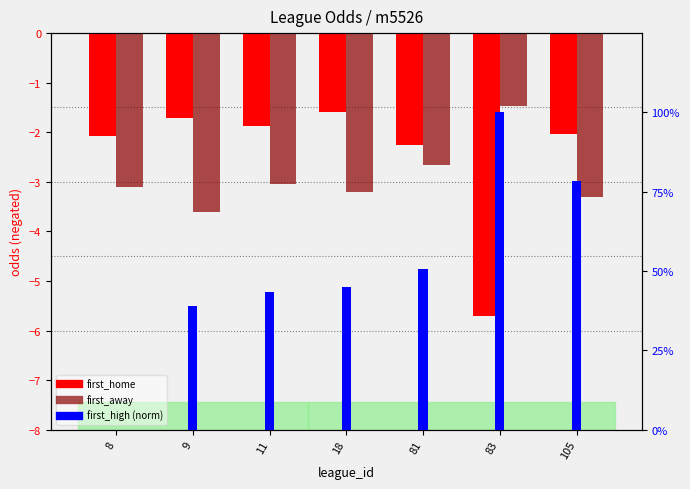

What is the greatest value displayed?

100.0